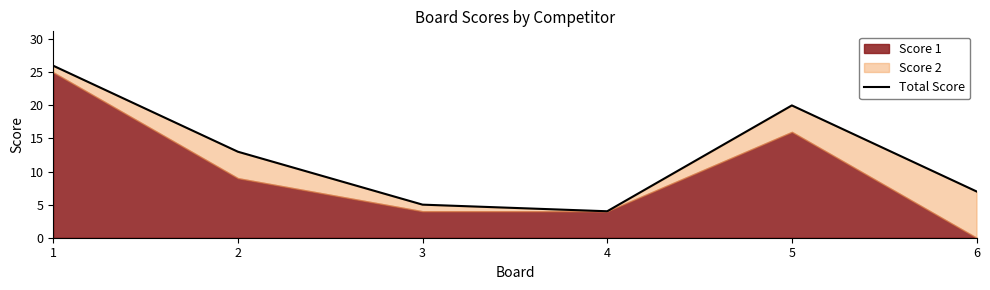

List the labels in order of value, smallest first.

4, 3, 6, 2, 5, 1